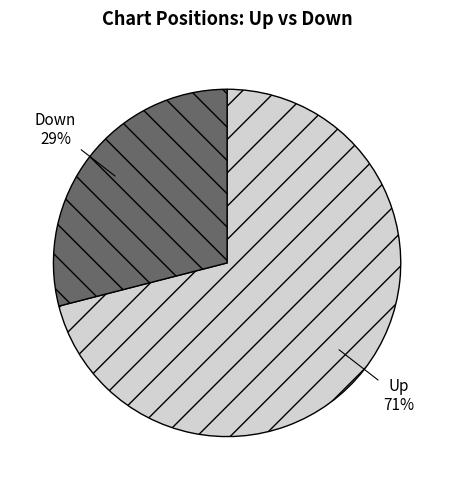

What is the largest slice in the pie chart?

Up